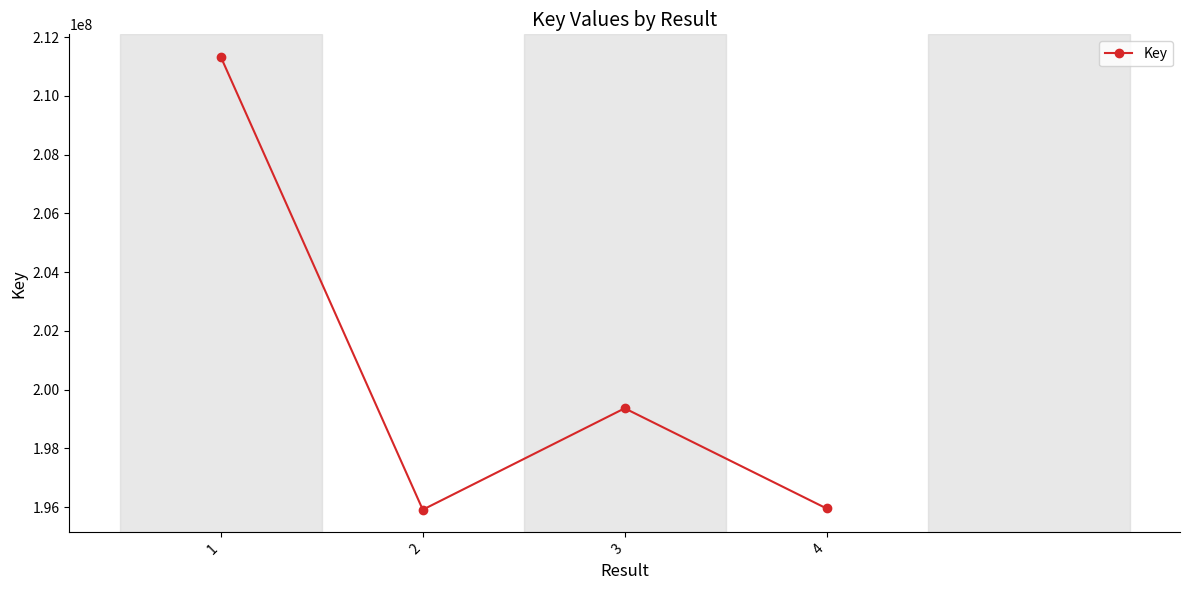

What is the value of the 4th point from the left?

195954021